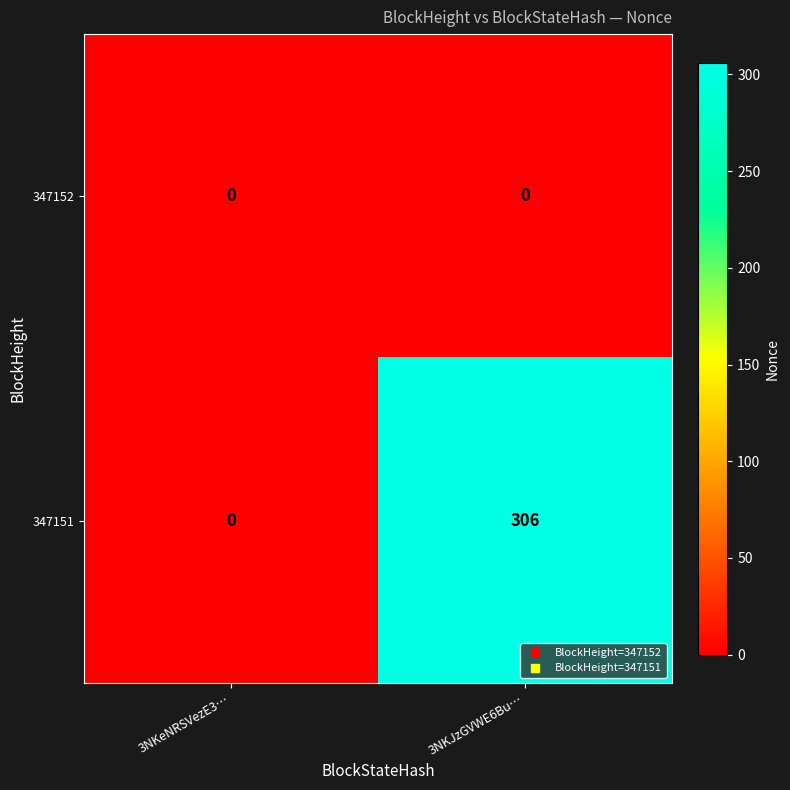

Count the number of categories in the chart.

2